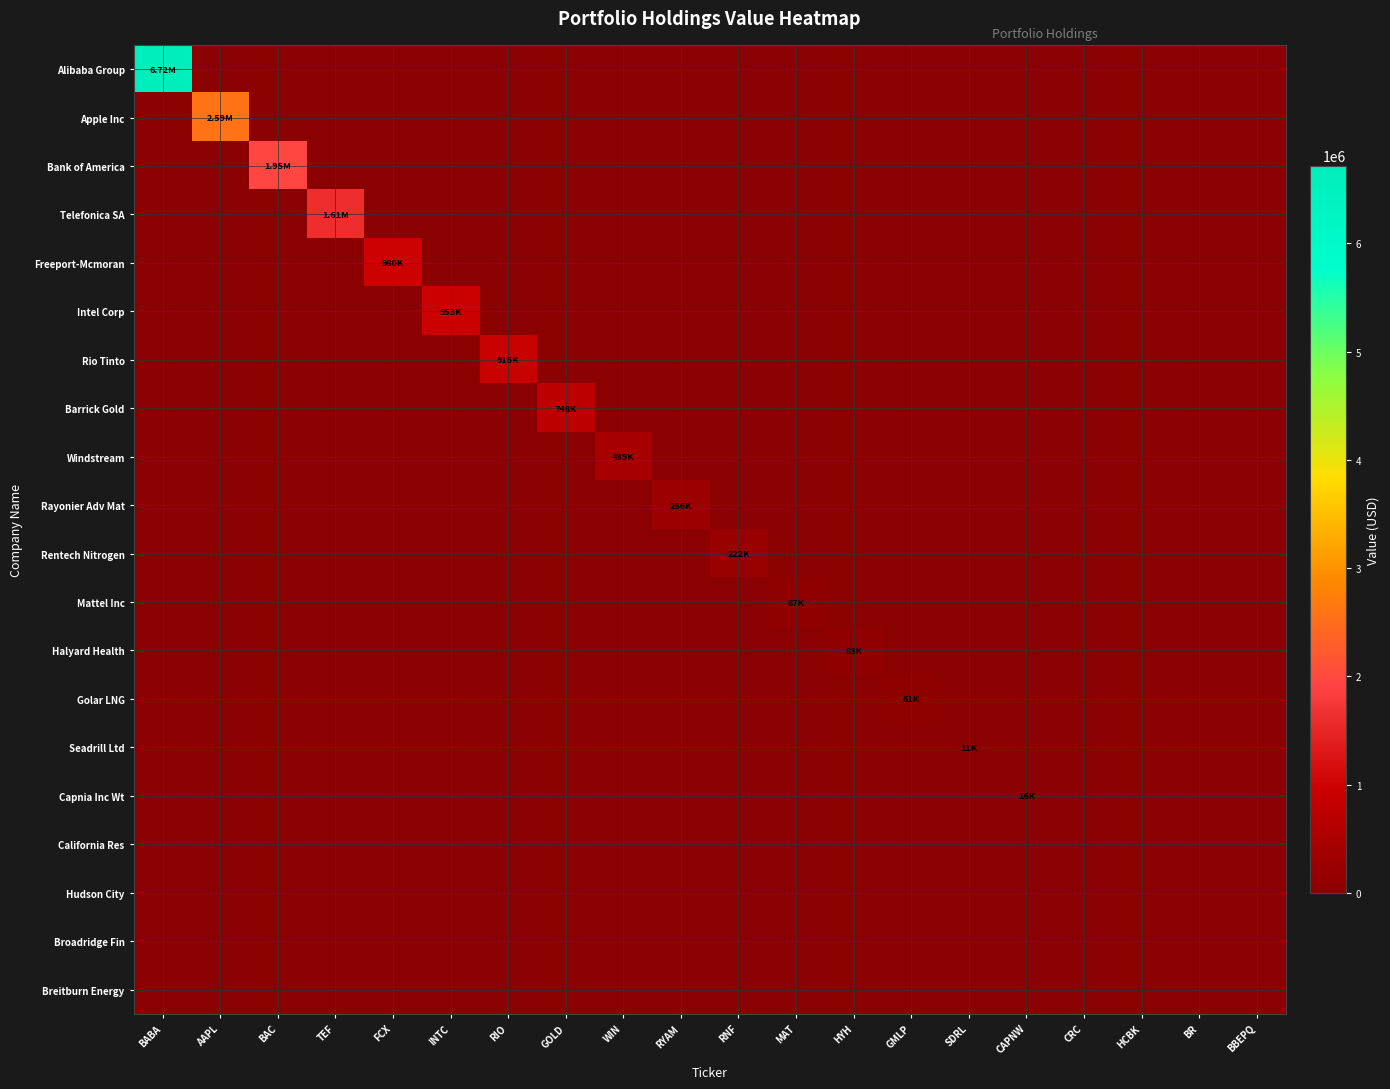

At which category does the chart reach its peak across all series?

BABA